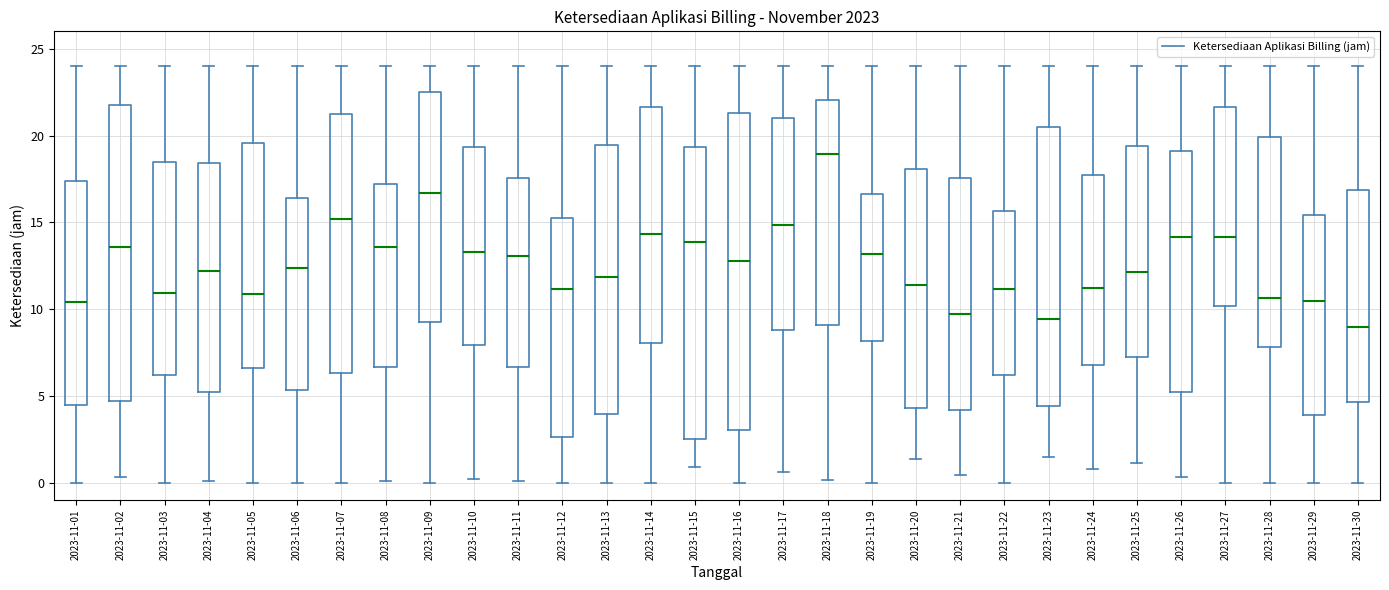

Reading left to right, transcribe this box plot: for each box, give where its median line is, the range the box spans, and where its two whiskers end, as read against the y-axis. The values are not printed on the chart, so give them approximately, as read against the axis.

2023-11-01: median 10.5, box 4.5 to 17.5, whiskers 0.0 to 24.0
2023-11-02: median 13.5, box 4.5 to 22.0, whiskers 0.5 to 24.0
2023-11-03: median 11.0, box 6.0 to 18.5, whiskers 0.0 to 24.0
2023-11-04: median 12.0, box 5.5 to 18.5, whiskers 0.0 to 24.0
2023-11-05: median 11.0, box 6.5 to 19.5, whiskers 0.0 to 24.0
2023-11-06: median 12.5, box 5.5 to 16.5, whiskers 0.0 to 24.0
2023-11-07: median 15.0, box 6.5 to 21.5, whiskers 0.0 to 24.0
2023-11-08: median 13.5, box 6.5 to 17.0, whiskers 0.0 to 24.0
2023-11-09: median 16.5, box 9.0 to 22.5, whiskers 0.0 to 24.0
2023-11-10: median 13.5, box 8.0 to 19.5, whiskers 0.5 to 24.0
2023-11-11: median 13.0, box 6.5 to 17.5, whiskers 0.0 to 24.0
2023-11-12: median 11.0, box 2.5 to 15.5, whiskers 0.0 to 24.0
2023-11-13: median 12.0, box 4.0 to 19.5, whiskers 0.0 to 24.0
2023-11-14: median 14.5, box 8.0 to 21.5, whiskers 0.0 to 24.0
2023-11-15: median 14.0, box 2.5 to 19.5, whiskers 1.0 to 24.0
2023-11-16: median 13.0, box 3.0 to 21.5, whiskers 0.0 to 24.0
2023-11-17: median 15.0, box 9.0 to 21.0, whiskers 0.5 to 24.0
2023-11-18: median 19.0, box 9.0 to 22.0, whiskers 0.0 to 24.0
2023-11-19: median 13.0, box 8.0 to 16.5, whiskers 0.0 to 24.0
2023-11-20: median 11.5, box 4.5 to 18.0, whiskers 1.5 to 24.0
2023-11-21: median 9.5, box 4.0 to 17.5, whiskers 0.5 to 24.0
2023-11-22: median 11.0, box 6.0 to 15.5, whiskers 0.0 to 24.0
2023-11-23: median 9.5, box 4.5 to 20.5, whiskers 1.5 to 24.0
2023-11-24: median 11.0, box 7.0 to 17.5, whiskers 1.0 to 24.0
2023-11-25: median 12.0, box 7.5 to 19.5, whiskers 1.0 to 24.0
2023-11-26: median 14.0, box 5.5 to 19.0, whiskers 0.5 to 24.0
2023-11-27: median 14.0, box 10.0 to 21.5, whiskers 0.0 to 24.0
2023-11-28: median 10.5, box 8.0 to 20.0, whiskers 0.0 to 24.0
2023-11-29: median 10.5, box 4.0 to 15.5, whiskers 0.0 to 24.0
2023-11-30: median 9.0, box 4.5 to 17.0, whiskers 0.0 to 24.0